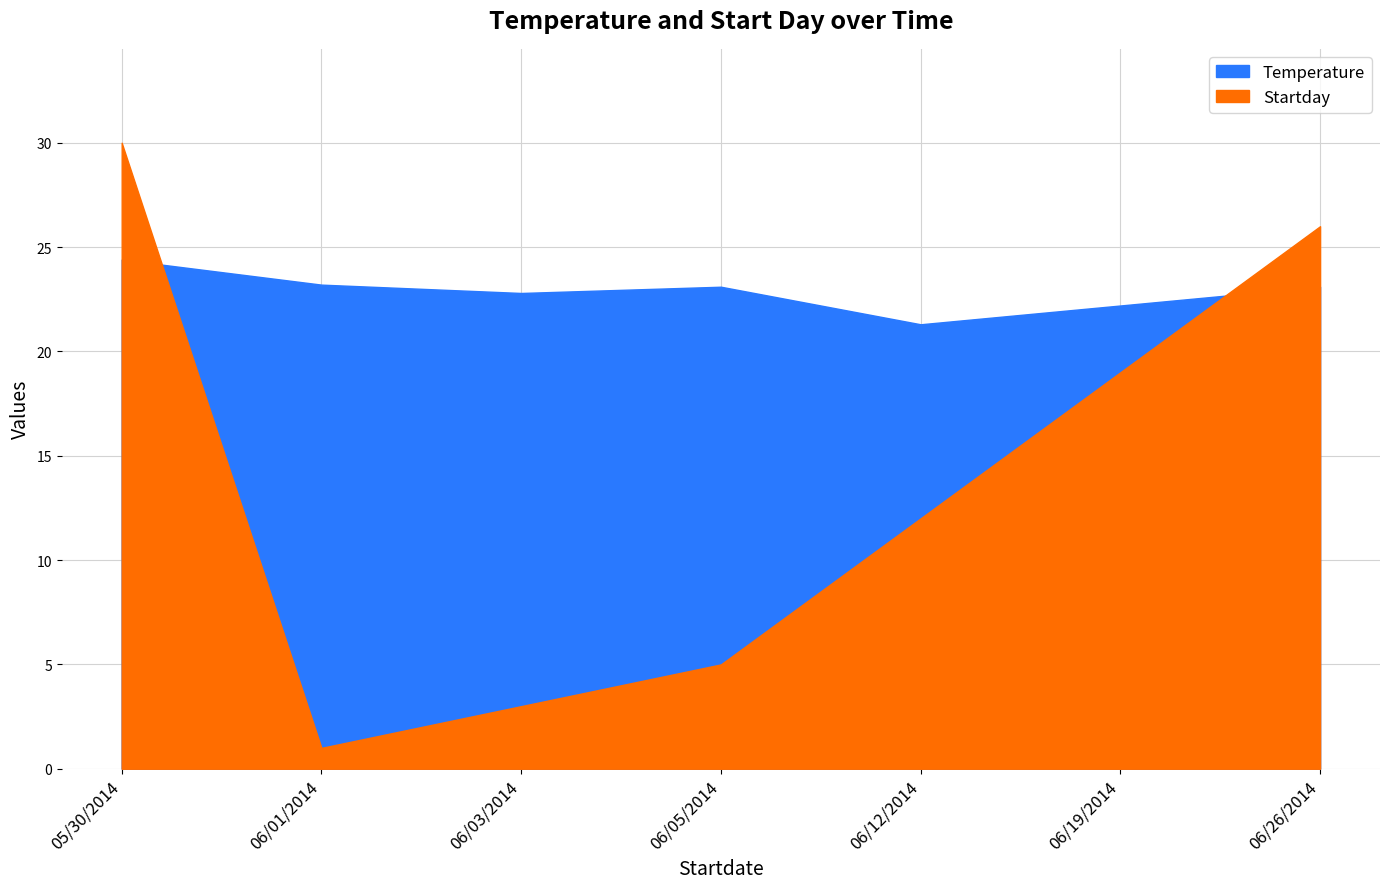

Reading left to right, extract all data points from this chart.

Temperature: 24.4	23.2	22.8	23.1	21.3	22.2	23.1
Startday: 30.0	1.0	3.0	5.0	12.0	19.0	26.0